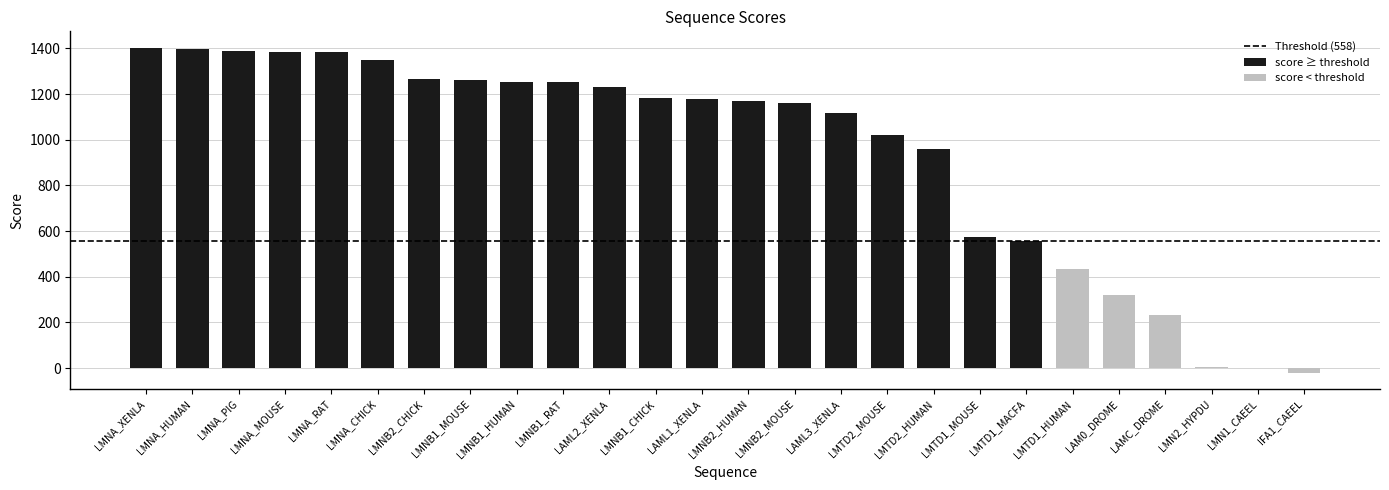

What is the change in value from LMNB2_HUMAN to LAM0_DROME?

-850.4